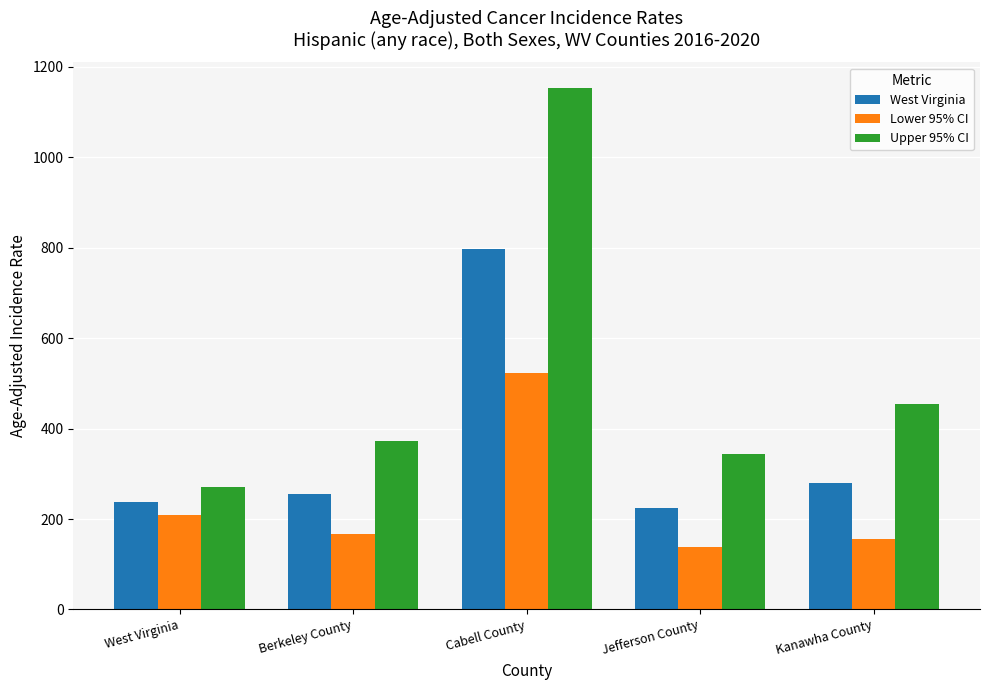

Is it true that Lower 95% CI equals 166.3 at Berkeley County?

True